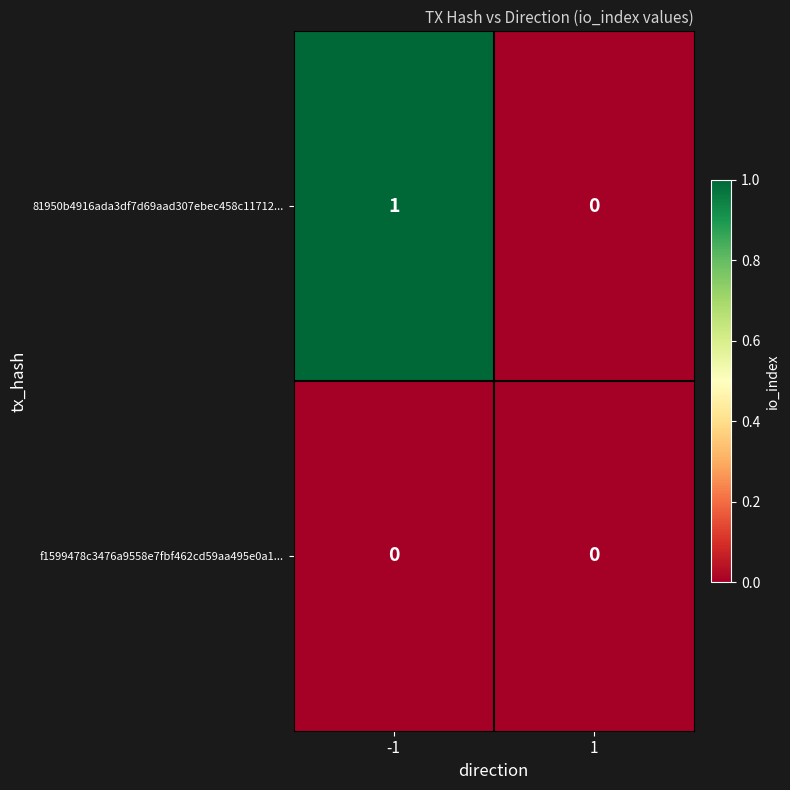

Reading left to right, what are all the values shown in this chart?

81950b4916ada3df7d69aad307ebec458c11712...: -1=1	1=0
f1599478c3476a9558e7fbf462cd59aa495e0a1...: -1=0	1=0